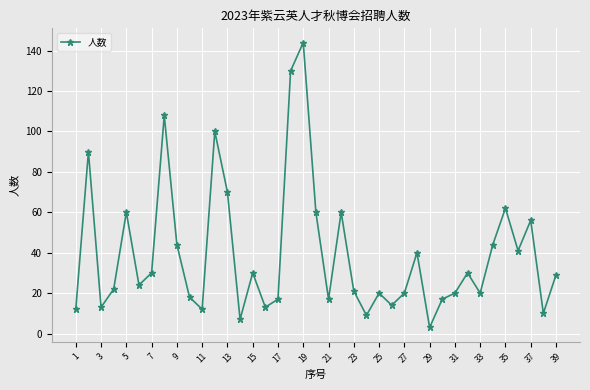

What is the value of the 1st point from the left?

12